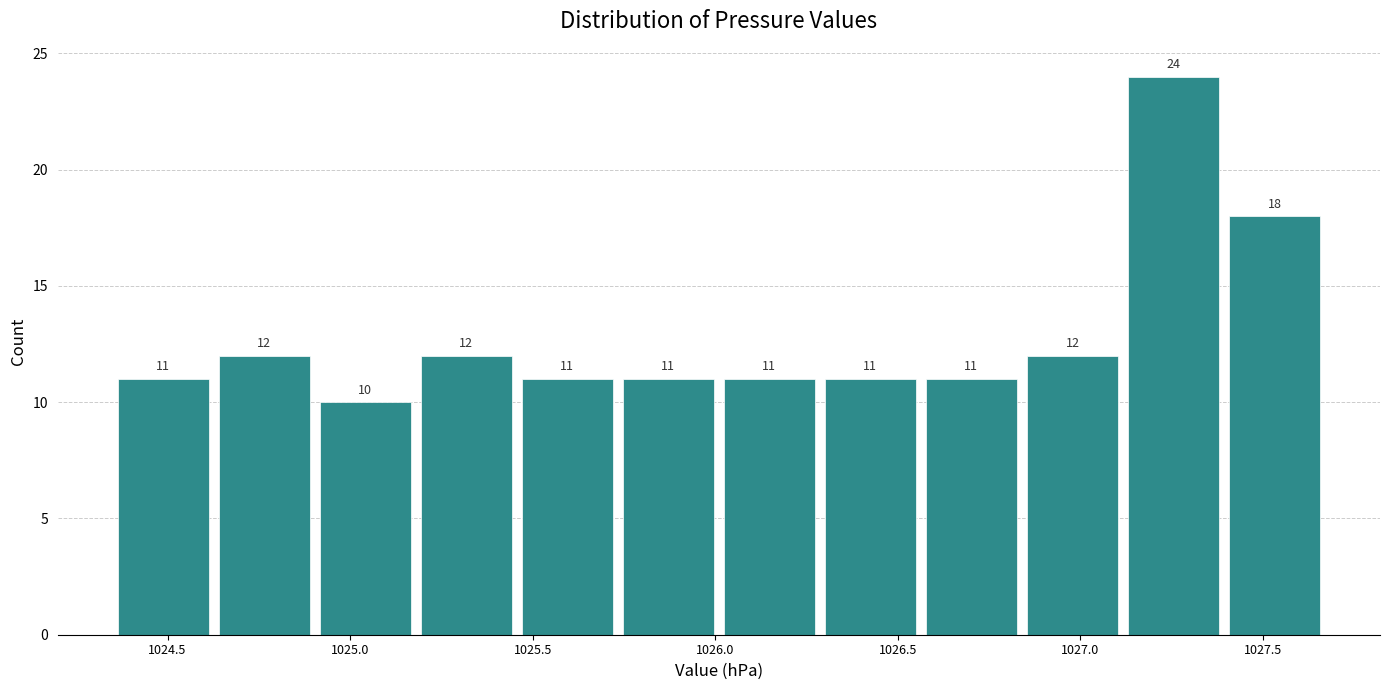

Reading left to right, transcribe this chart: for each bar, give the range it covers on the x-axis and its height. The bar edges are not printed on the chart, so give them approximately, as read against the axis.

1024.35 to 1024.65: 11
1024.65 to 1024.90: 12
1024.90 to 1025.20: 10
1025.20 to 1025.45: 12
1025.45 to 1025.75: 11
1025.75 to 1026.00: 11
1026.00 to 1026.30: 11
1026.30 to 1026.55: 11
1026.55 to 1026.85: 11
1026.85 to 1027.10: 12
1027.10 to 1027.40: 24
1027.40 to 1027.65: 18